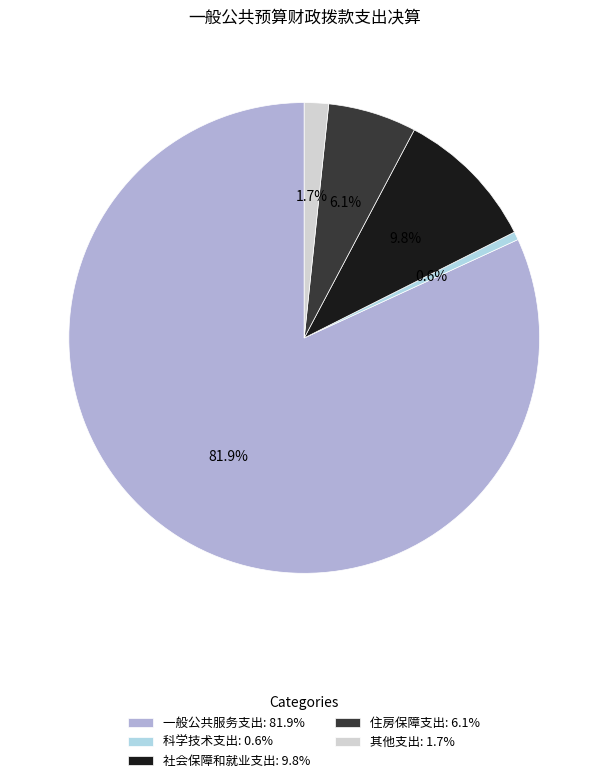

Is the sum of 住房保障支出 and 科学技术支出 greater than half?

No